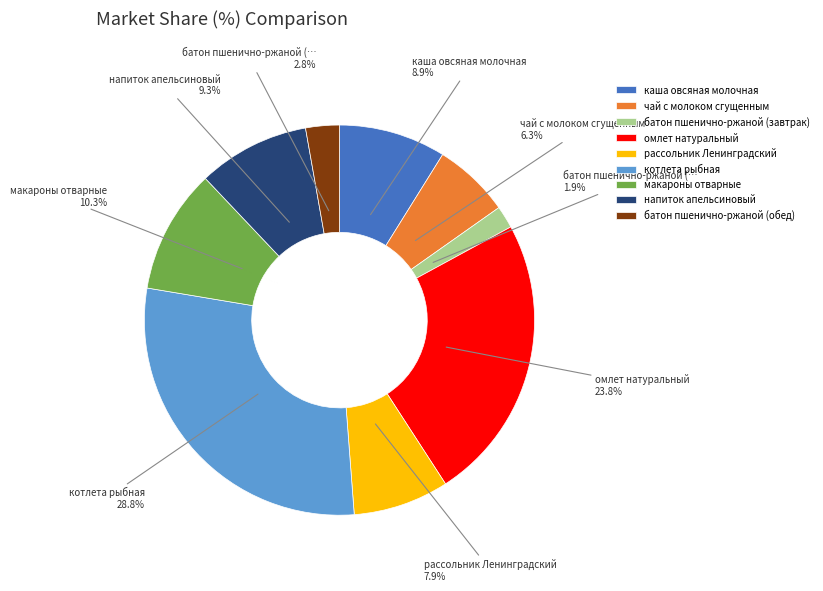

What percentage is NOT represented by котлета рыбная?

71.2%